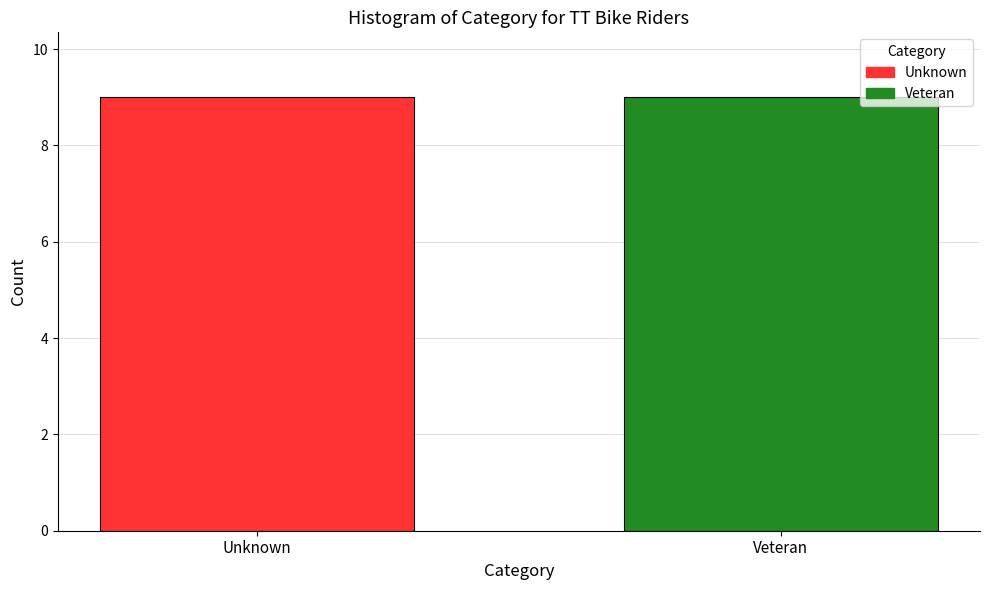

How many bars are there in each group?

2